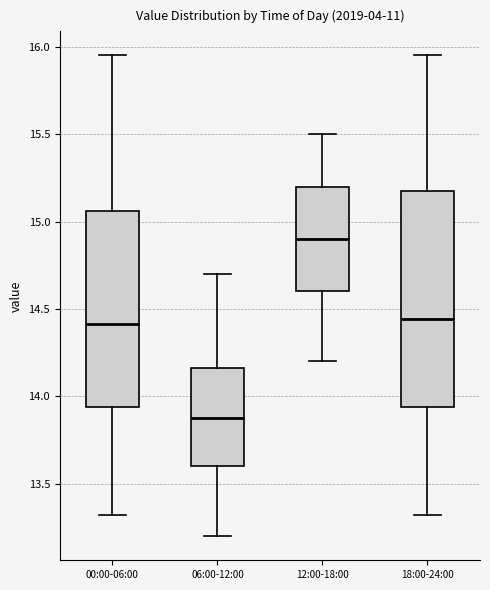

Which box's median line is the lowest?

06:00-12:00